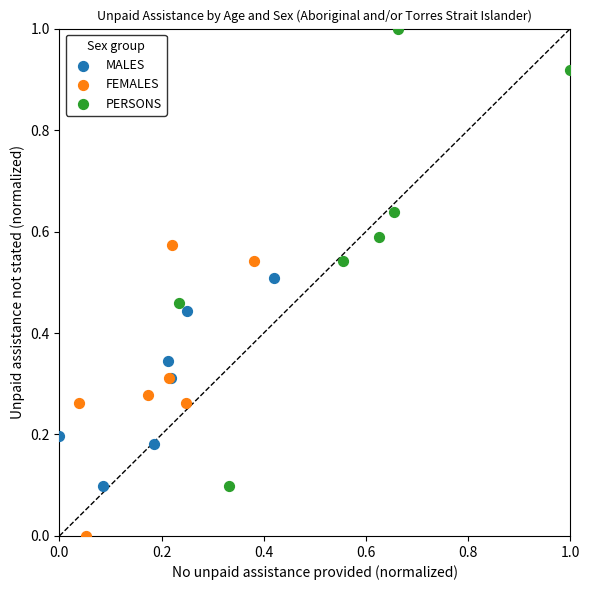

Which series has the largest Y range (max minus min)?

PERSONS